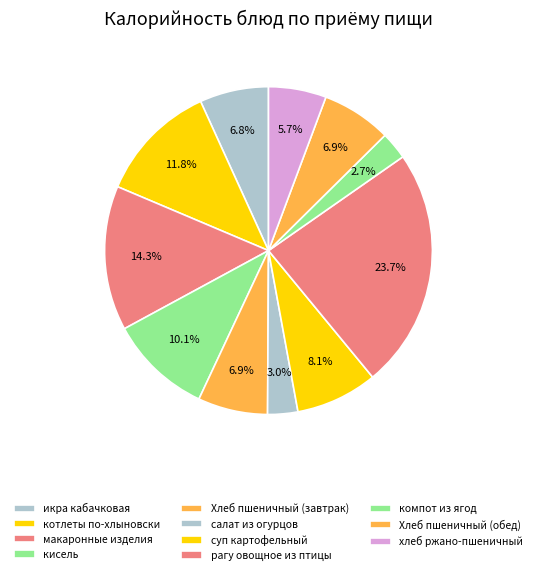

Count the number of slices in the pie.

11